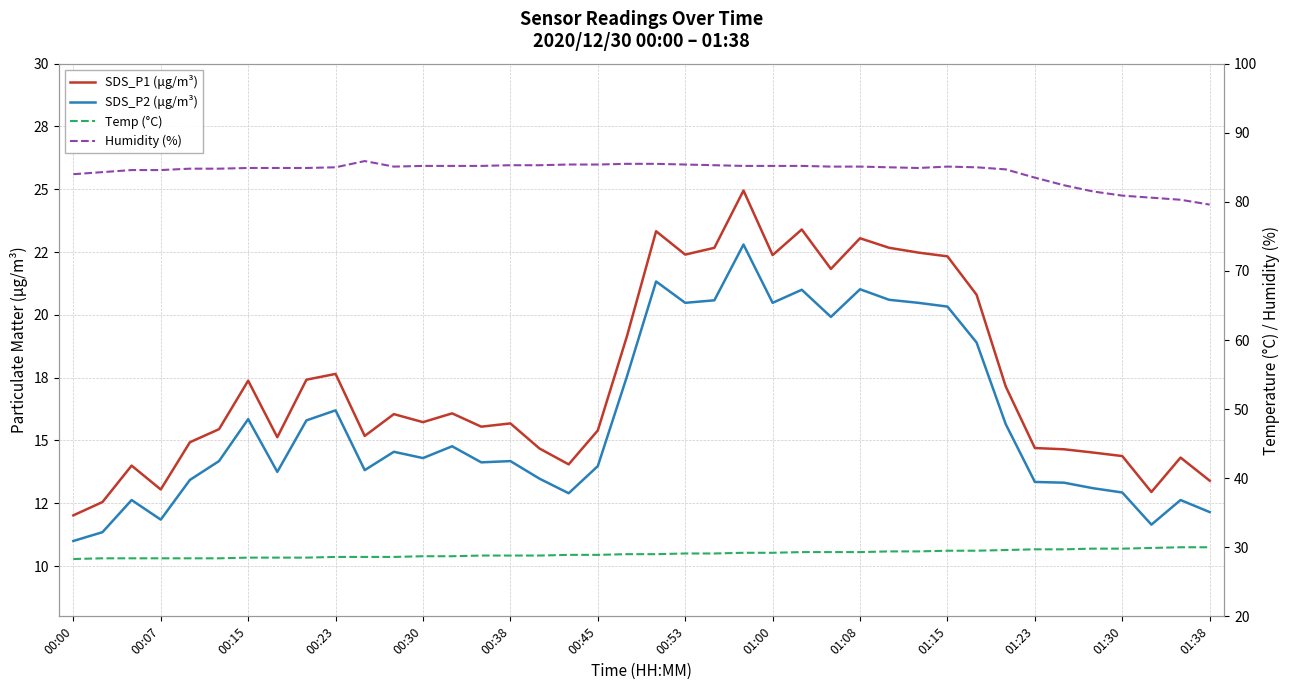

In Humidity (%), how many points are higher than both neighbors (excluding endpoints)?

2